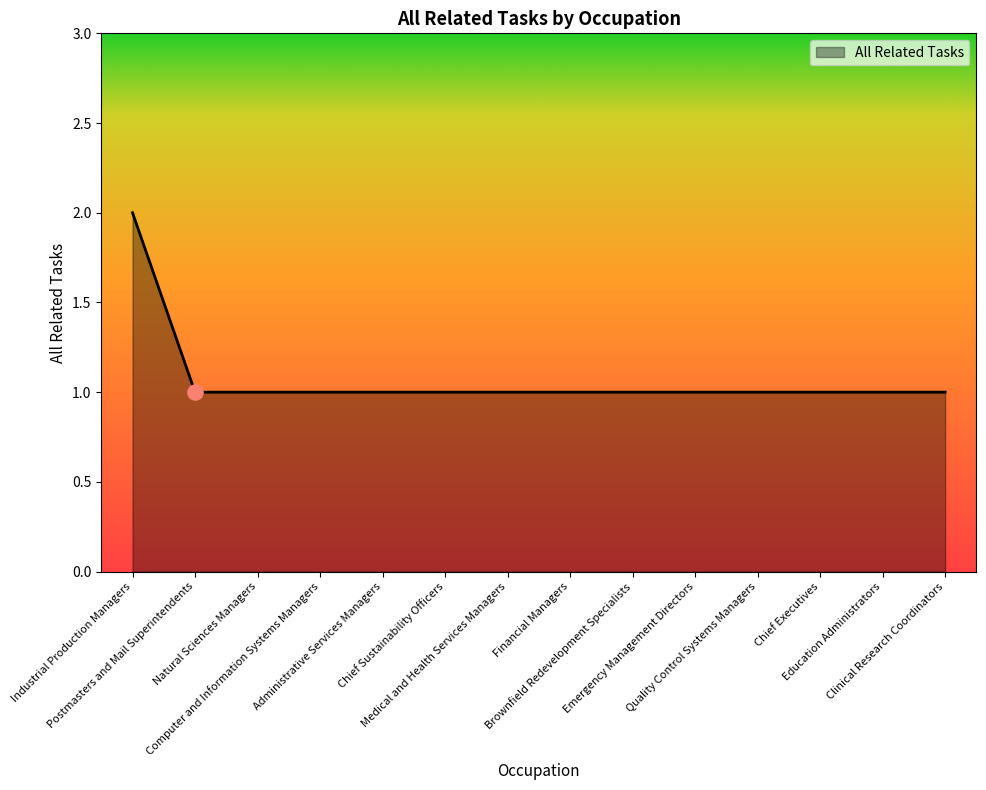

Approximately how many times larger is the value at Financial Managers compared to Administrative Services Managers?

1.0